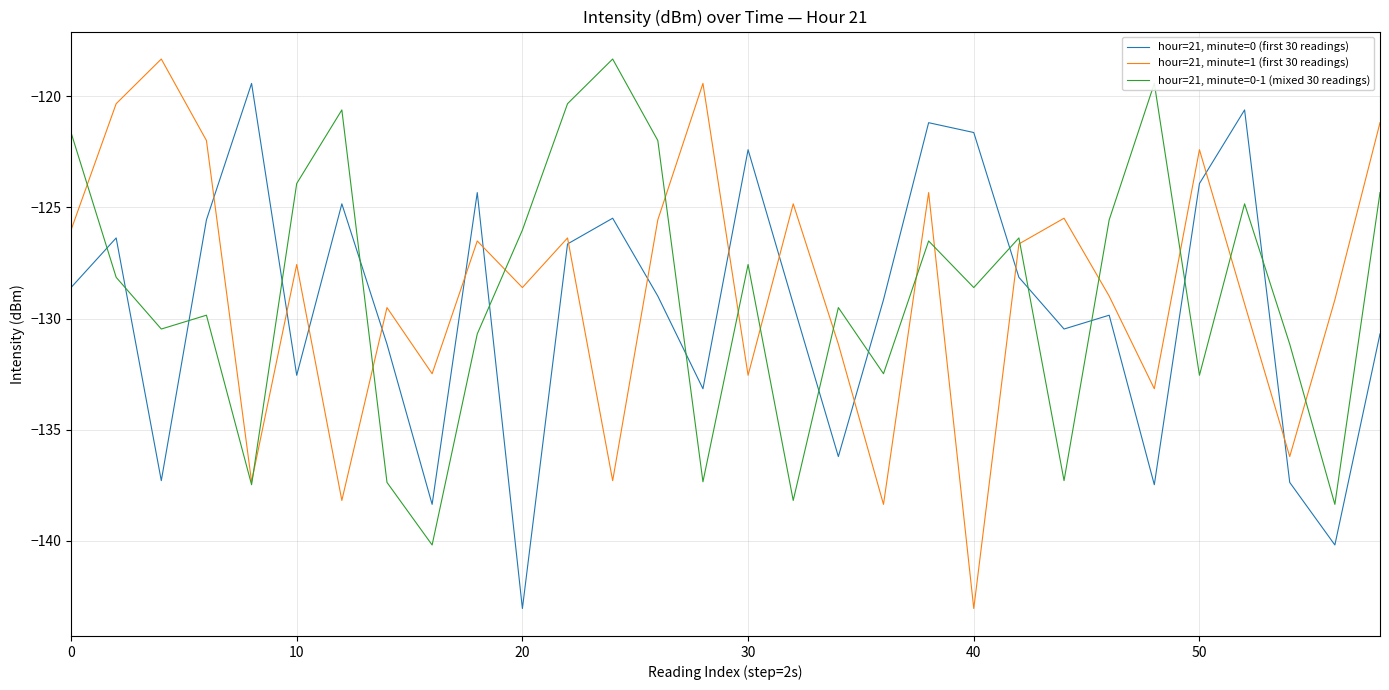

What are all the series names shown in the legend?

hour=21, minute=0 (first 30 readings), hour=21, minute=1 (first 30 readings), hour=21, minute=0-1 (mixed 30 readings)